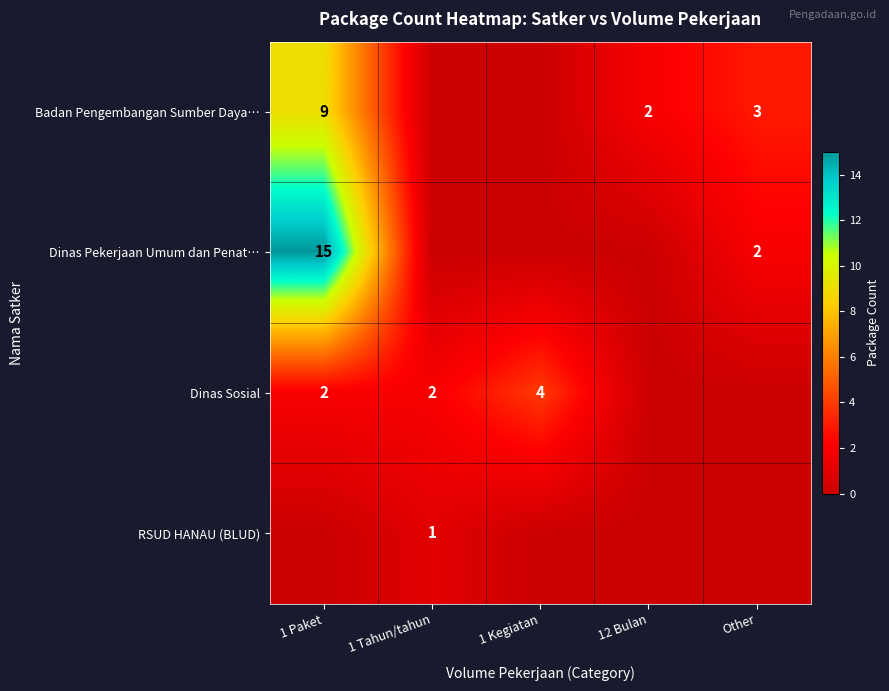

What is the sum of the Dinas Pekerjaan Umum dan Penat… values at 1 Paket and Other?

17